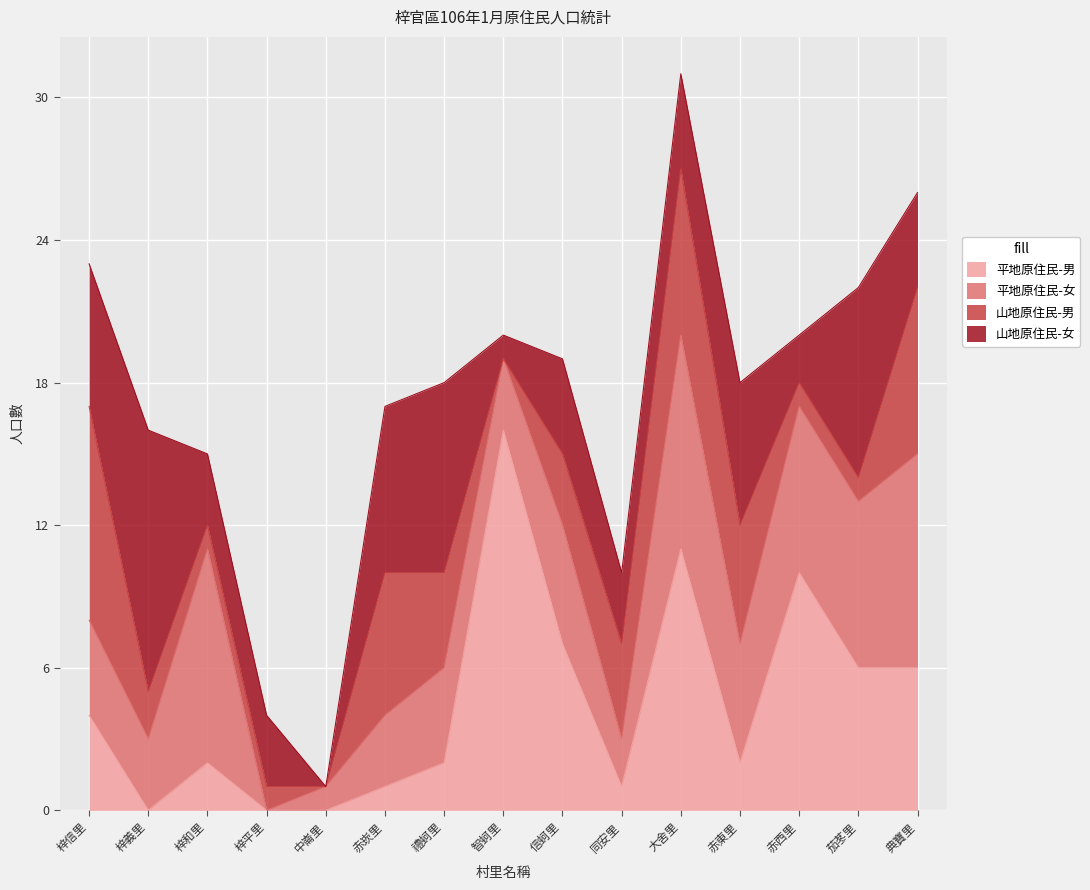

Which series has the largest range (max minus min)?

平地原住民-男